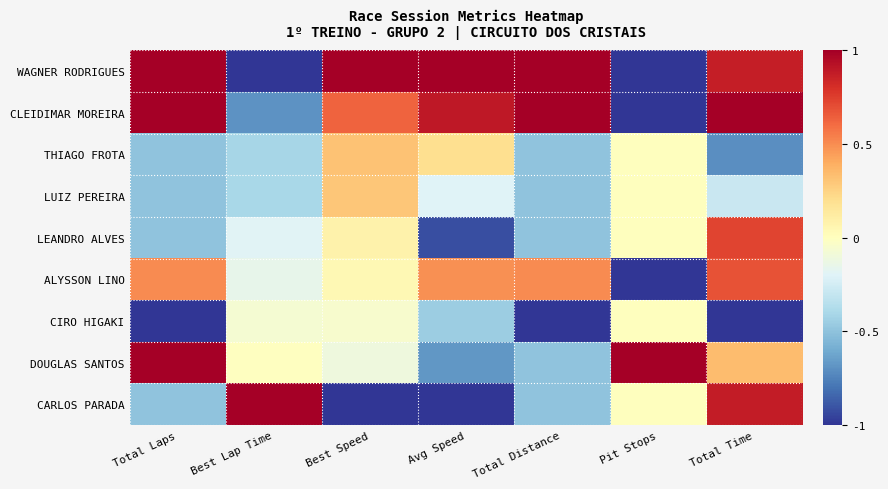

Between Best Speed and Total Laps, which is larger?

Best Speed